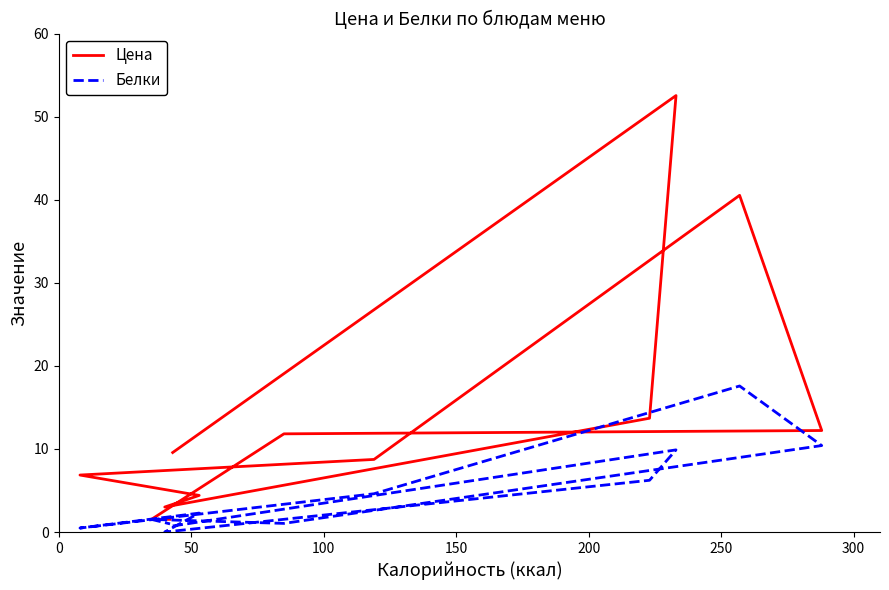

The value of Белки at 10 is 0.5. True or false?

False